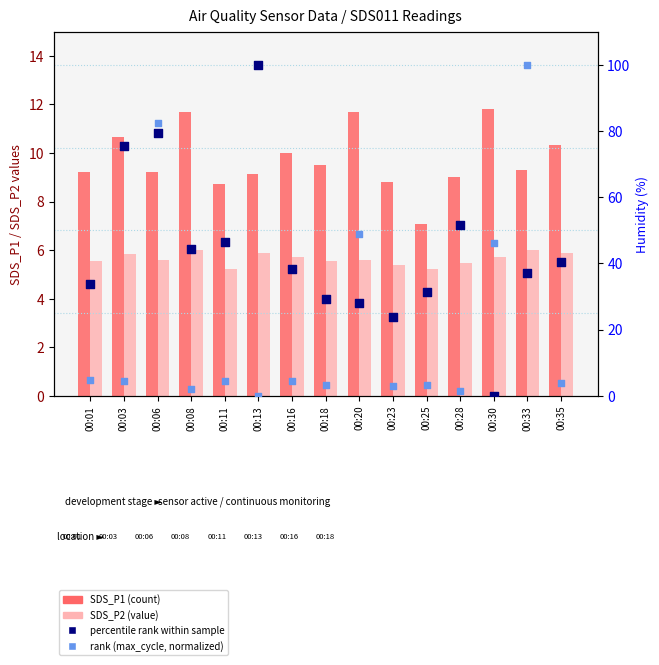

Which series has the widest spread of Y values?

percentile rank within sample